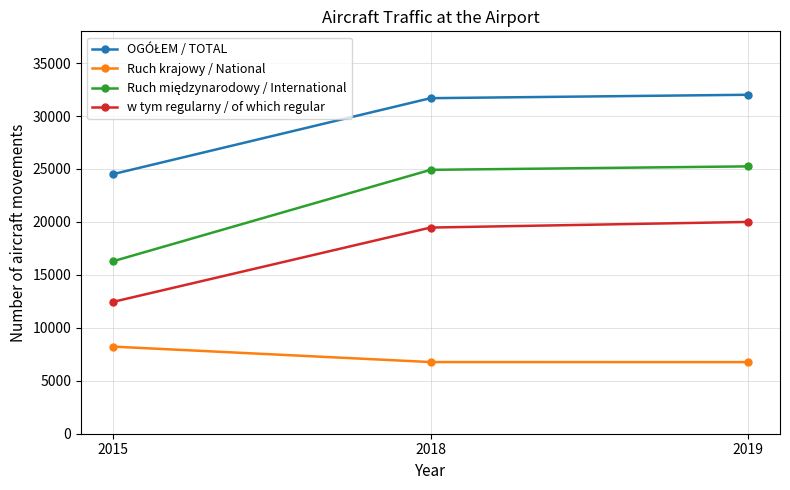

True or false: w tym regularny / of which regular has a value of 20473 at 2015.

False